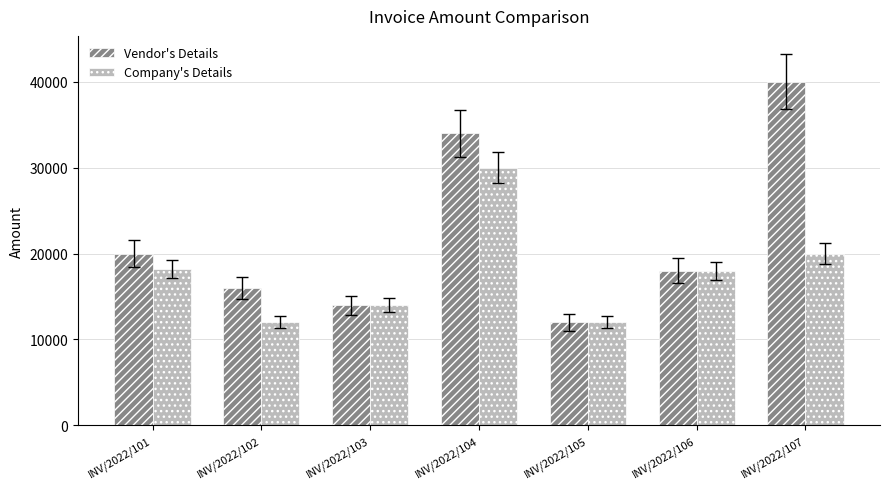

How many data points in Company's Details are less than 18000?

3